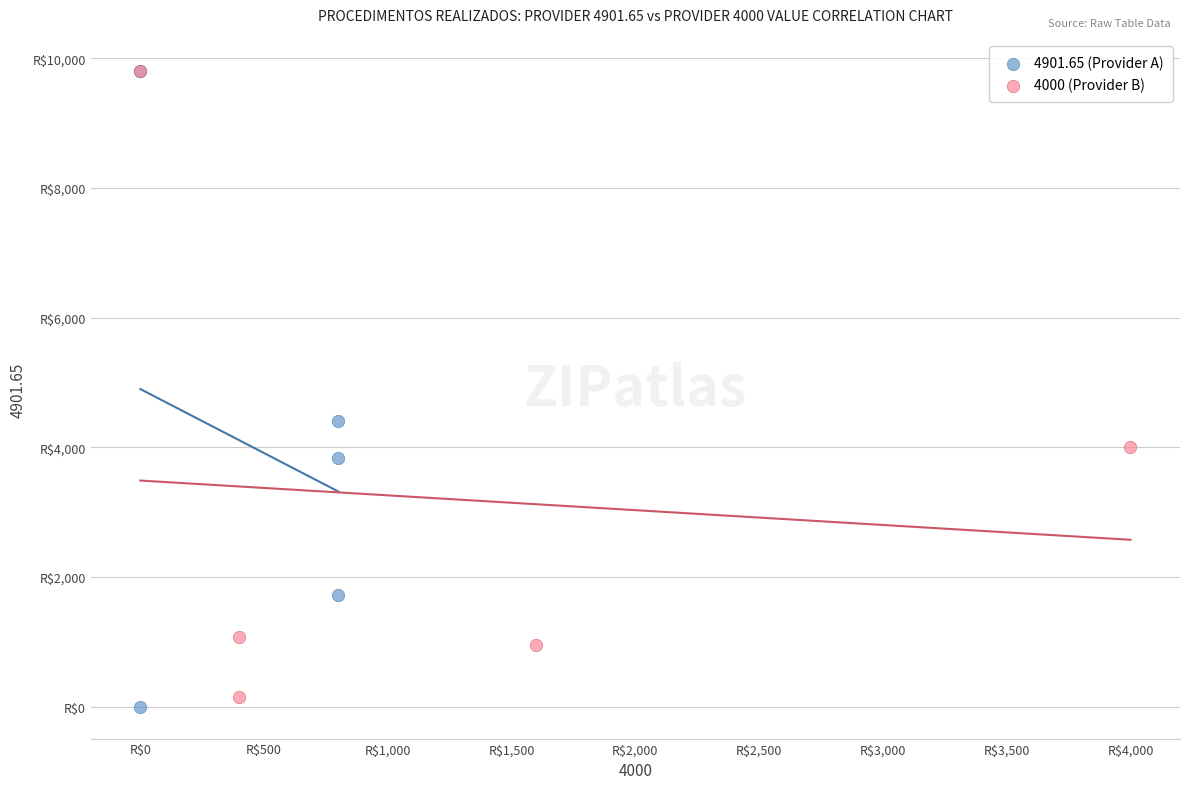

Which series has the largest Y range (max minus min)?

4901.65 (Provider A)